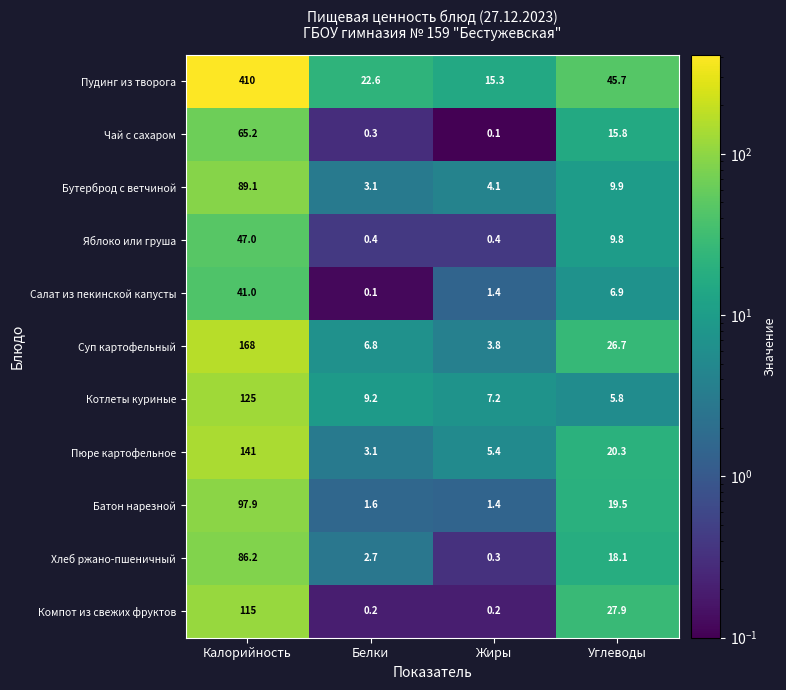

The value of Чай с сахаром at Углеводы is 3.4. True or false?

False